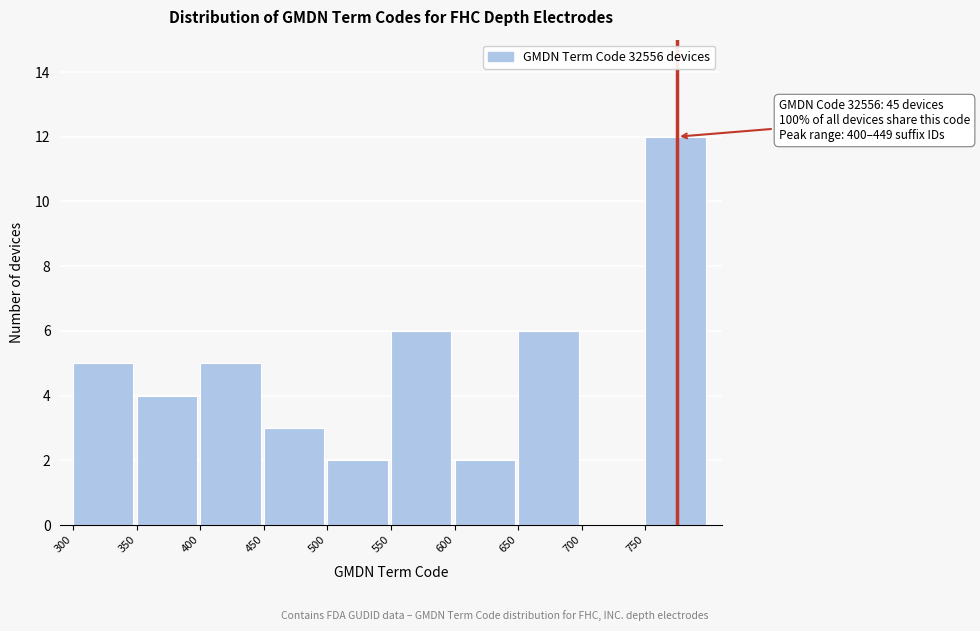

Over which range of the x-axis is the bar tallest?

750 to 800